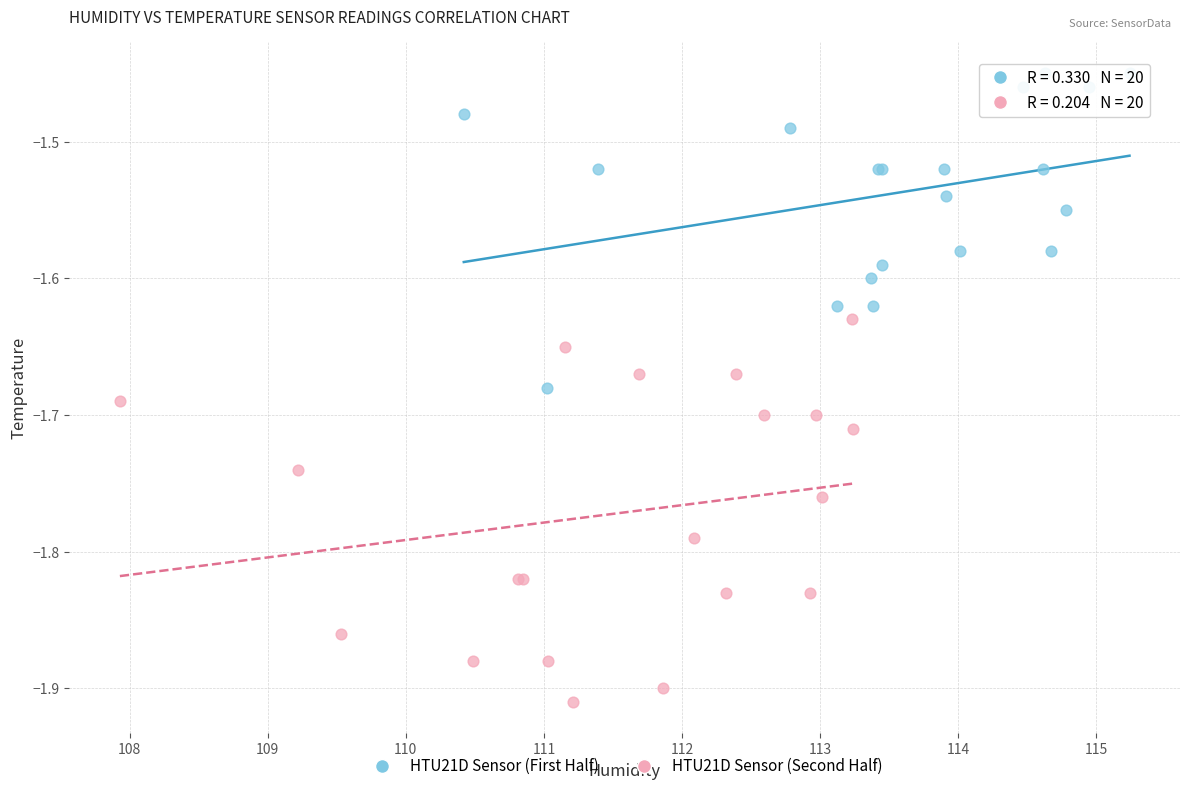

Which series contains the lowest Y value?

HTU21D Sensor (Second Half)